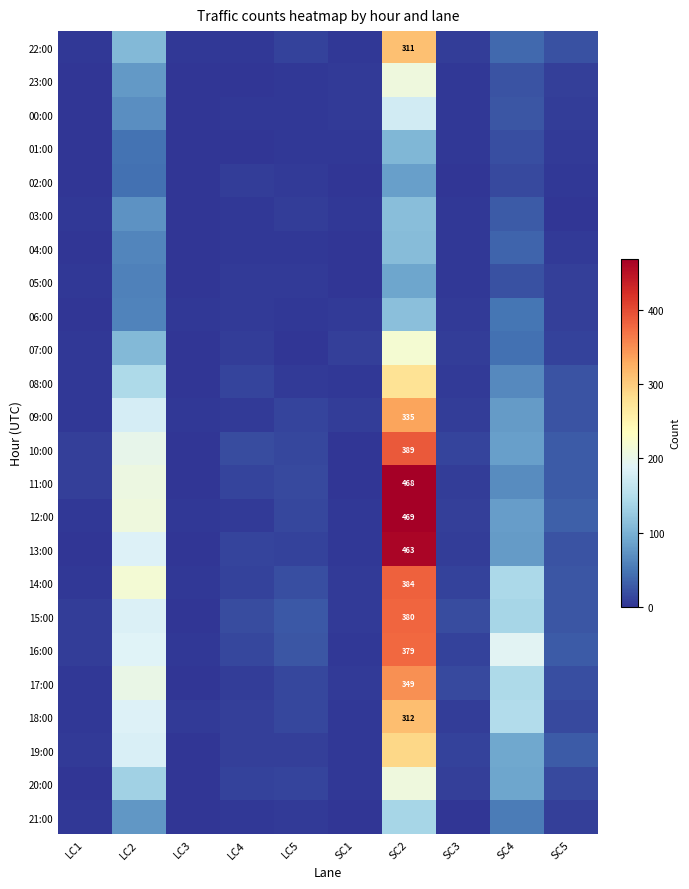

Which has a higher value, LC2 or SC2?

SC2